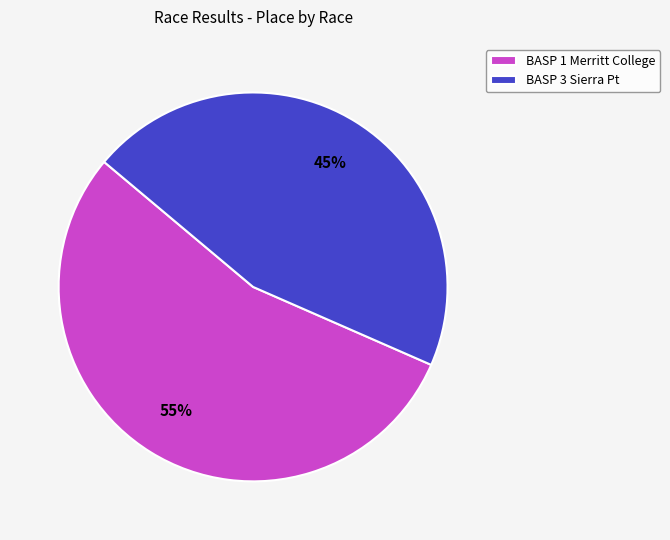

Is the sum of BASP 1 Merritt College and BASP 3 Sierra Pt greater than half?

Yes